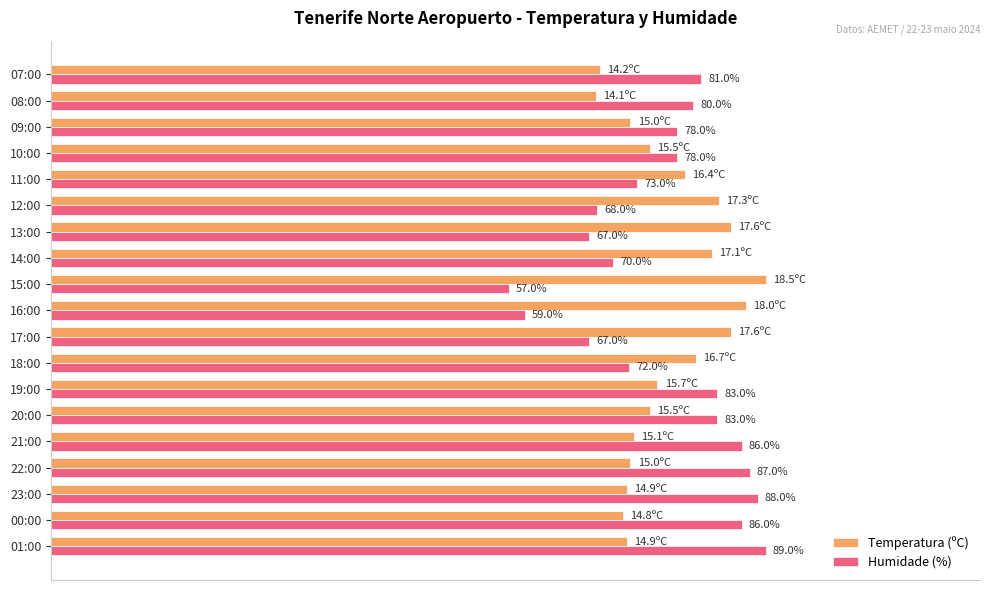

What are all the series names shown in the legend?

Temperatura (ºC), Humidade (%)